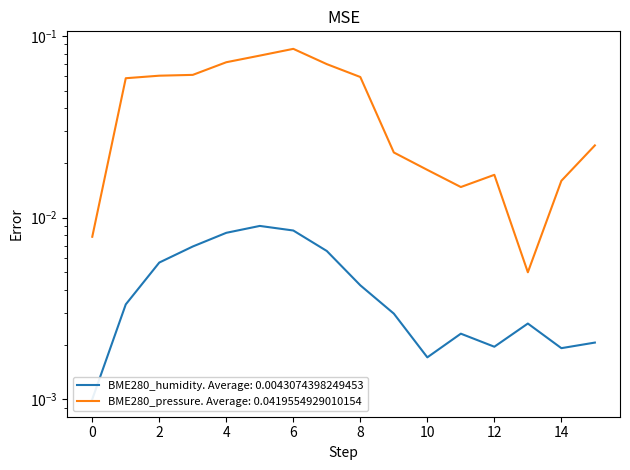

Count the BME280_humidity values in the range 0 to 1.

16